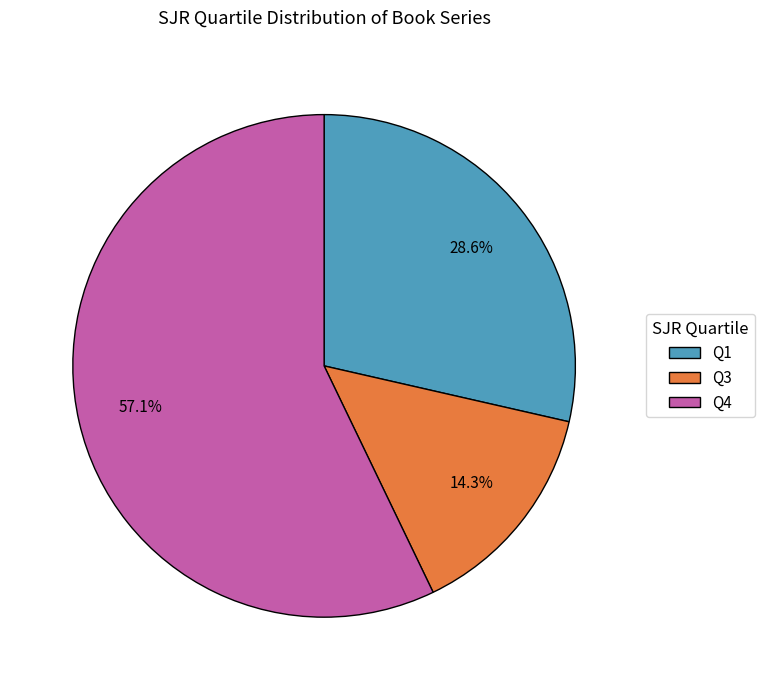

Is there a majority slice in this chart?

Yes